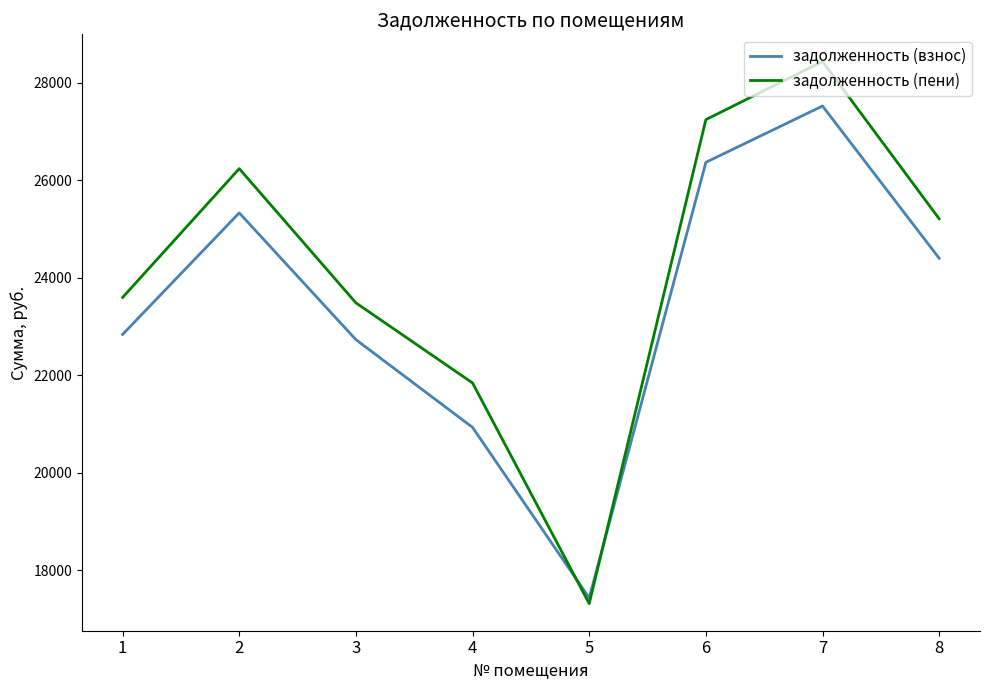

After their last crossing, which series has the higher values: задолженность (пени) or задолженность (взнос)?

задолженность (пени)